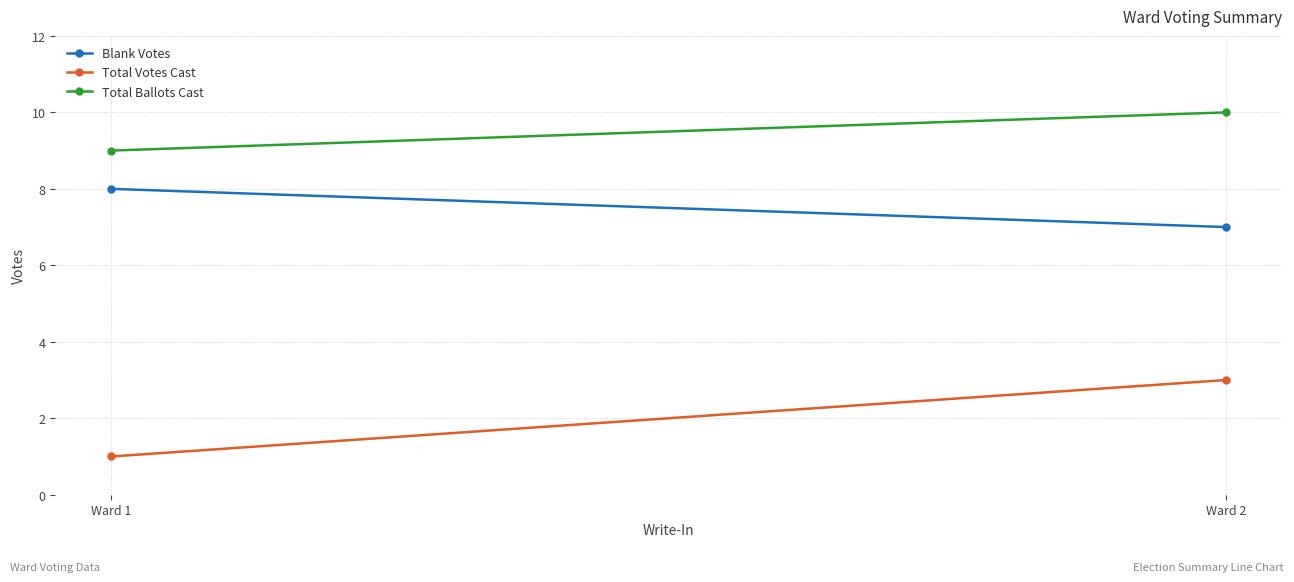

Where is Blank Votes nearest to the value 7?

Ward 2